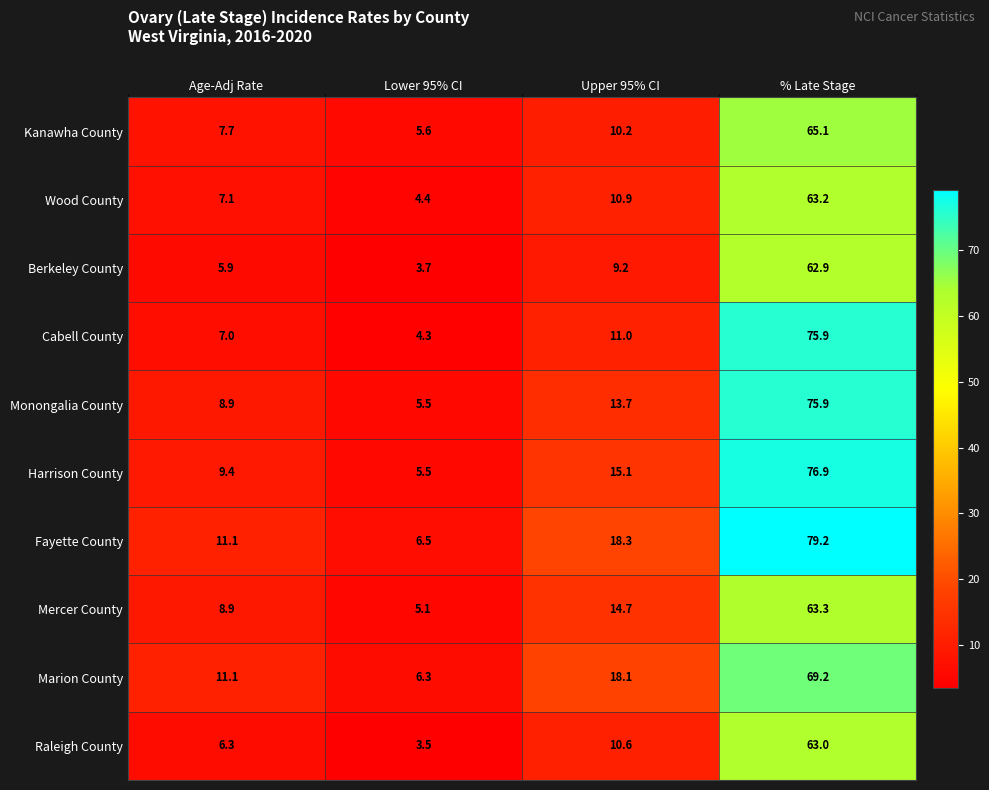

At how many categories does at least one series exceed 55?

1